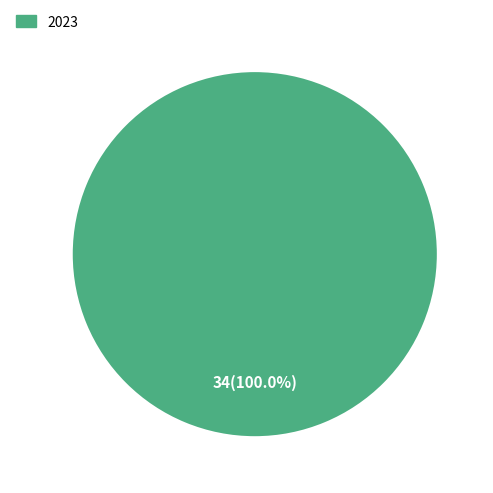

Is there a majority slice in this chart?

Yes